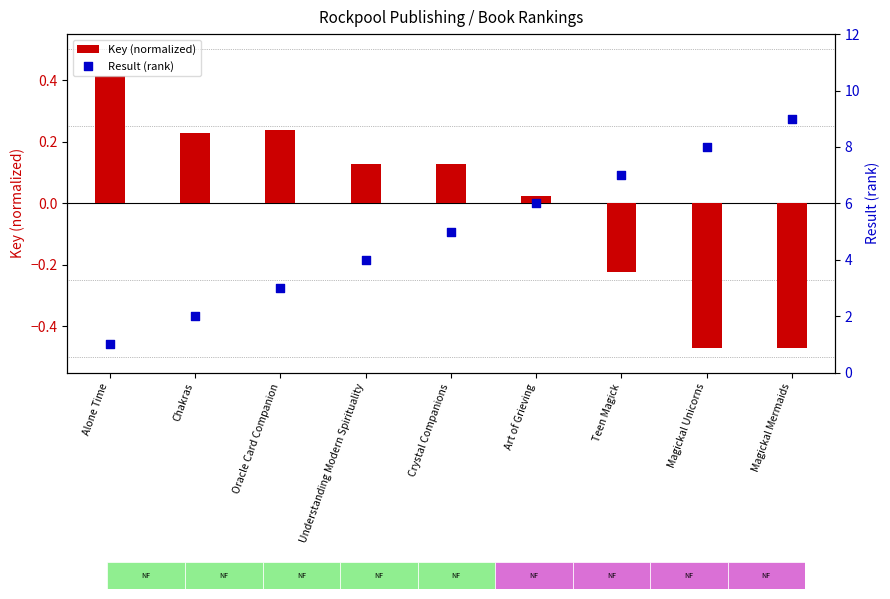

Which series reaches the minimum Y coordinate?

Key (normalized)